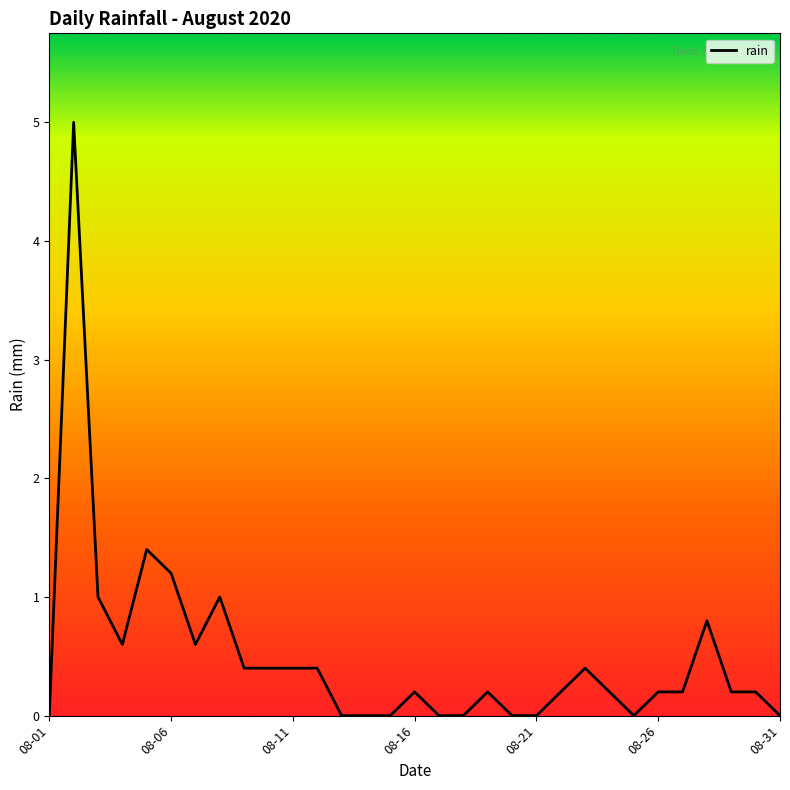

What is the greatest value displayed?

5.0